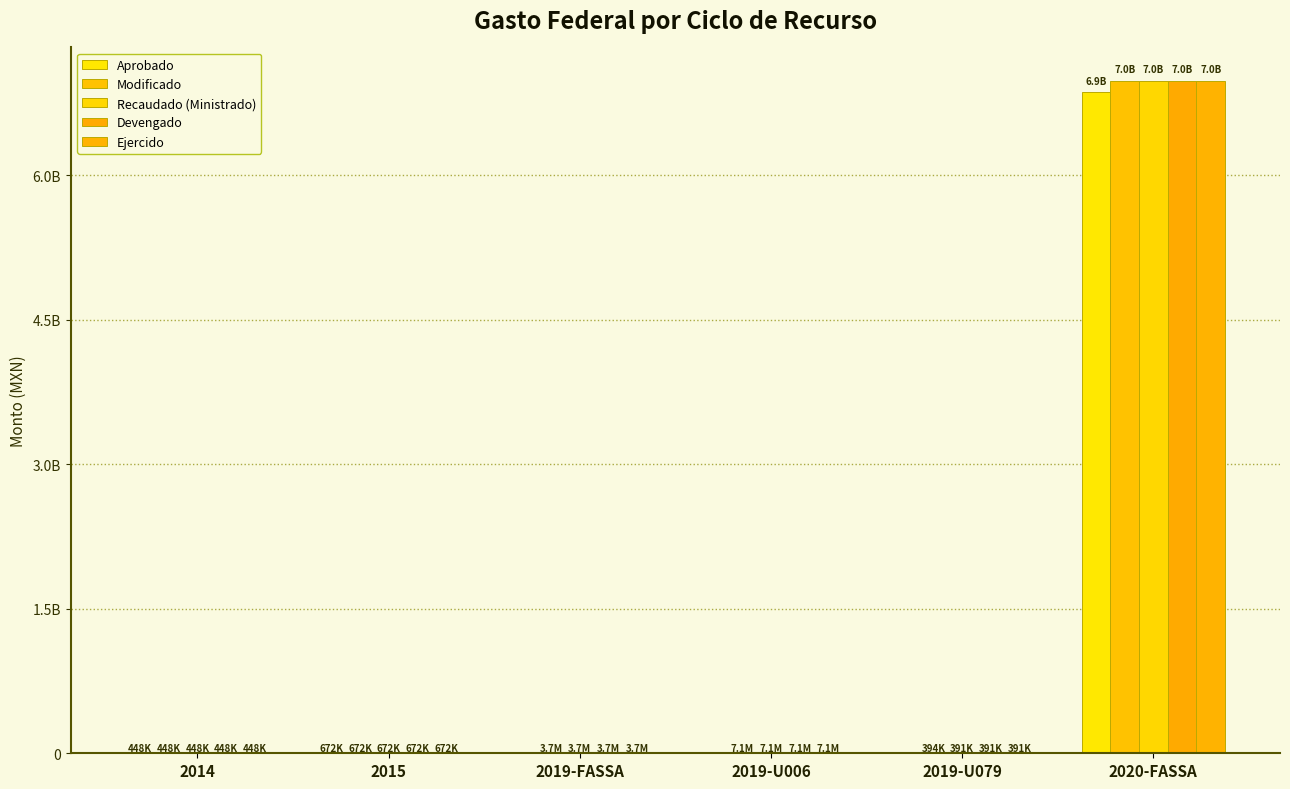

Reading right to left, what are all the values shown in this chart?

Aprobado: 2020-FASSA=6861968109.0	2019-U079=0.0	2019-U006=0.0	2019-FASSA=0.0	2015=672162.0	2014=448108.4
Modificado: 2020-FASSA=6979031065.9	2019-U079=394461.9	2019-U006=7096641.6	2019-FASSA=3682770.9	2015=672162.0	2014=448108.4
Recaudado (Ministrado): 2020-FASSA=6979031065.9	2019-U079=390928.3	2019-U006=7096641.6	2019-FASSA=3682770.9	2015=672162.0	2014=448108.4
Devengado: 2020-FASSA=6979031065.9	2019-U079=390928.3	2019-U006=7096641.6	2019-FASSA=3682770.9	2015=672127.2	2014=447920.1
Ejercido: 2020-FASSA=6979031065.9	2019-U079=390928.3	2019-U006=7096641.6	2019-FASSA=3682770.9	2015=672127.2	2014=447920.1